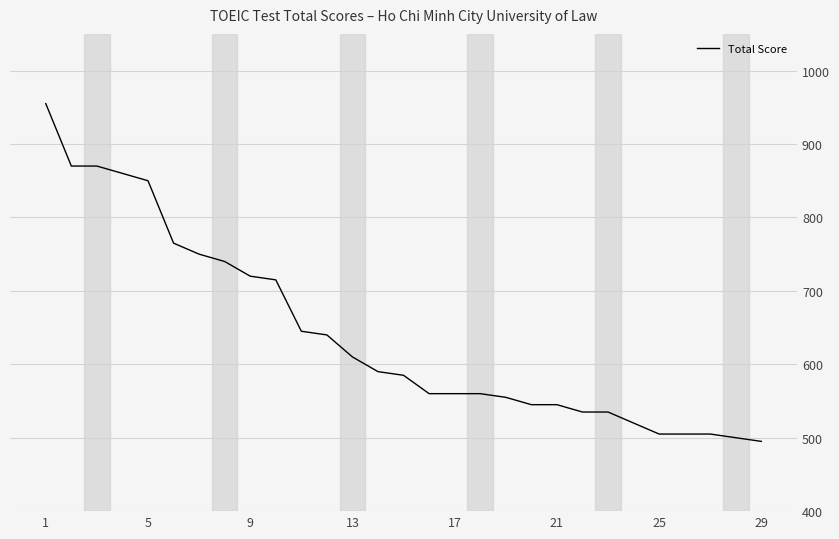

How many distinct data groups are displayed?

1